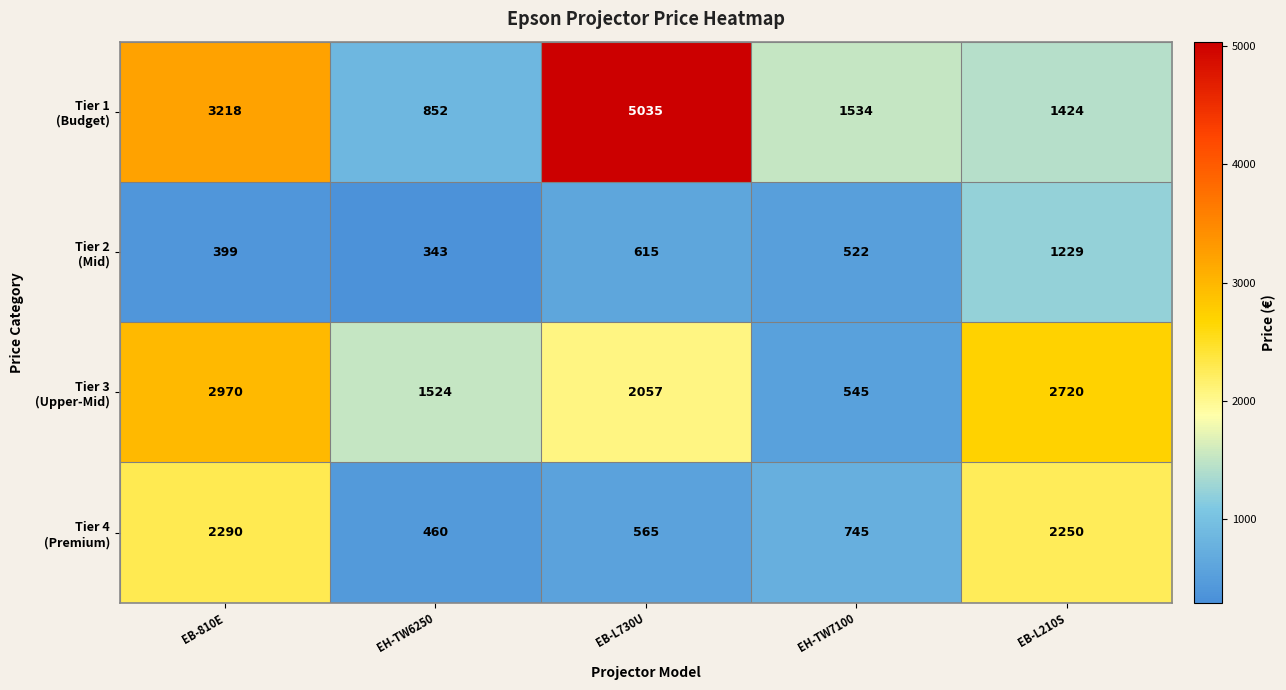

What is the total value across all series at EH-TW7100?

3346